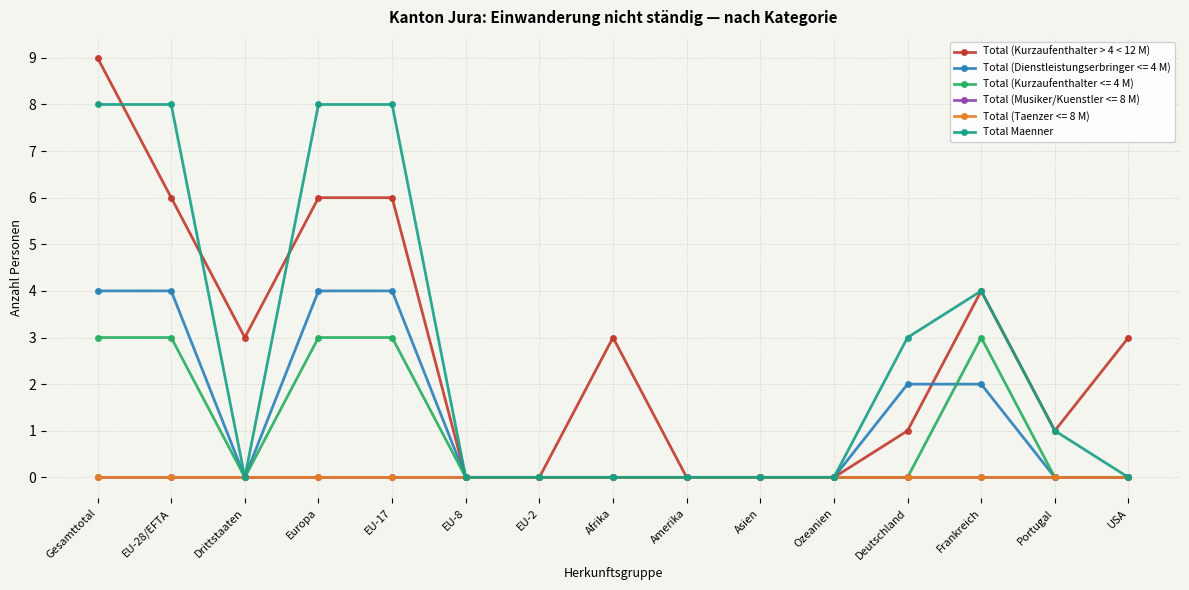

Is this an area chart (filled region under the line)?

No